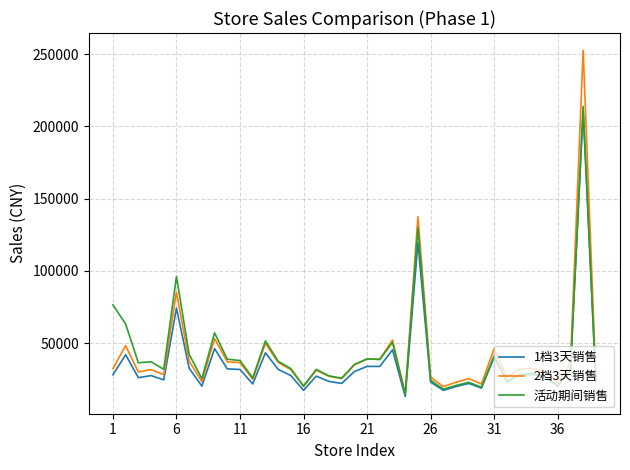

Which series has the widest spread of values?

2档3天销售